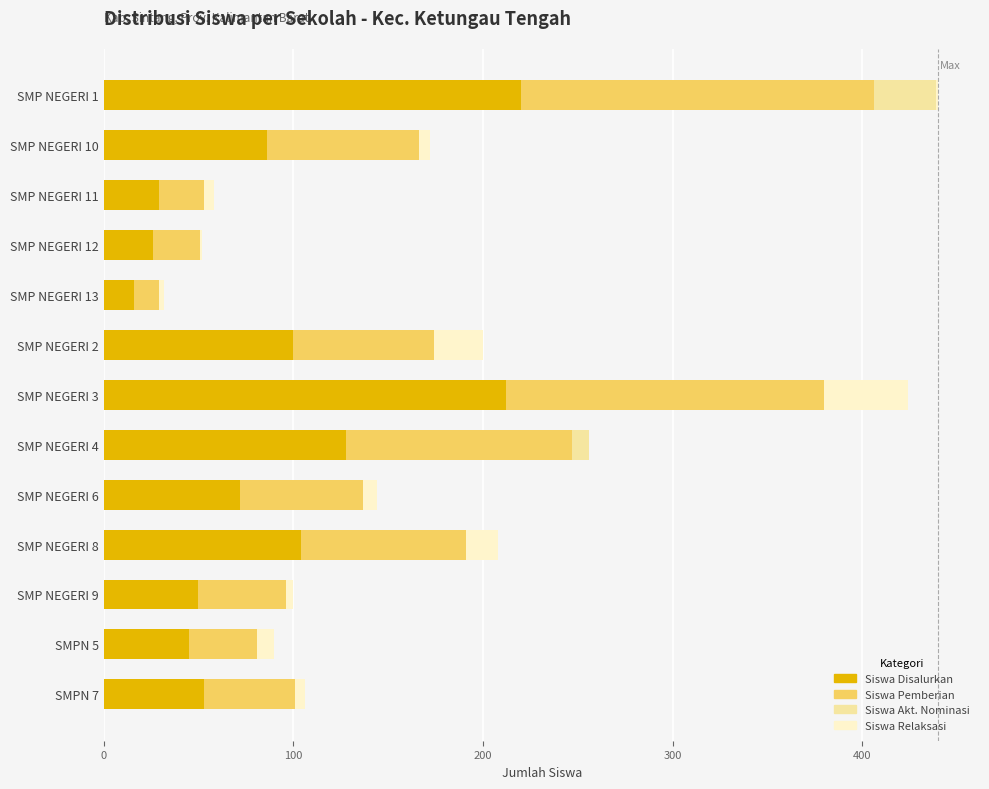

How many categories are shown in the chart?

13